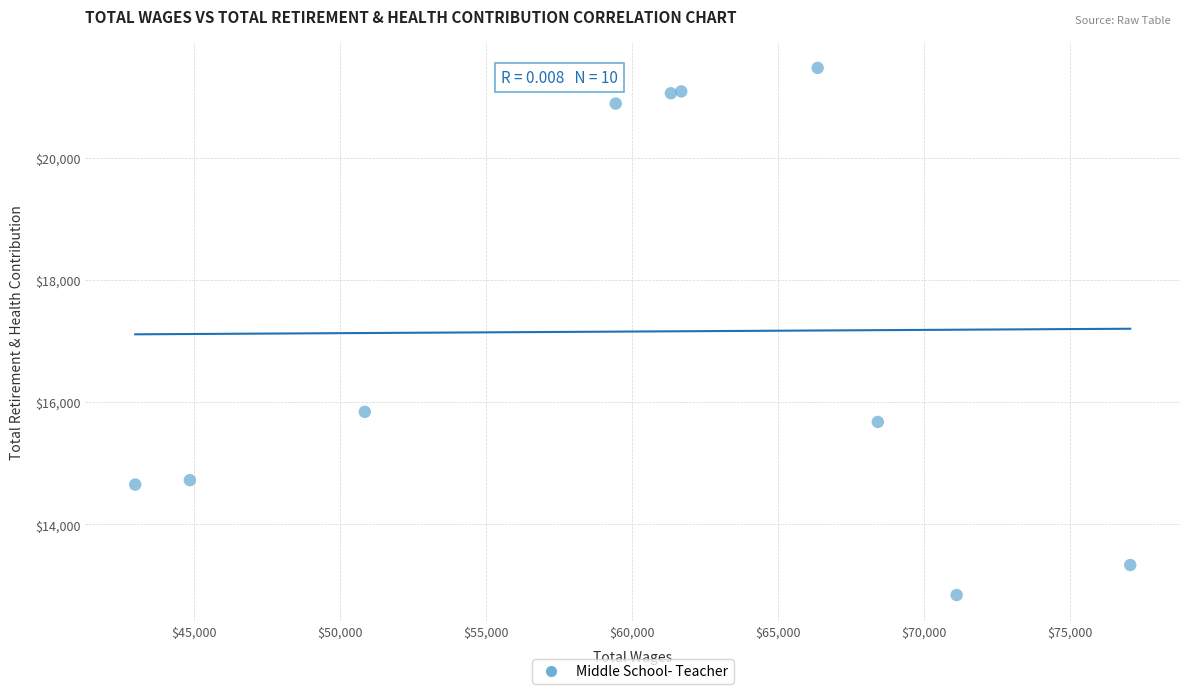

What Y value in the scatter plot is closest to 17157?

15841.1